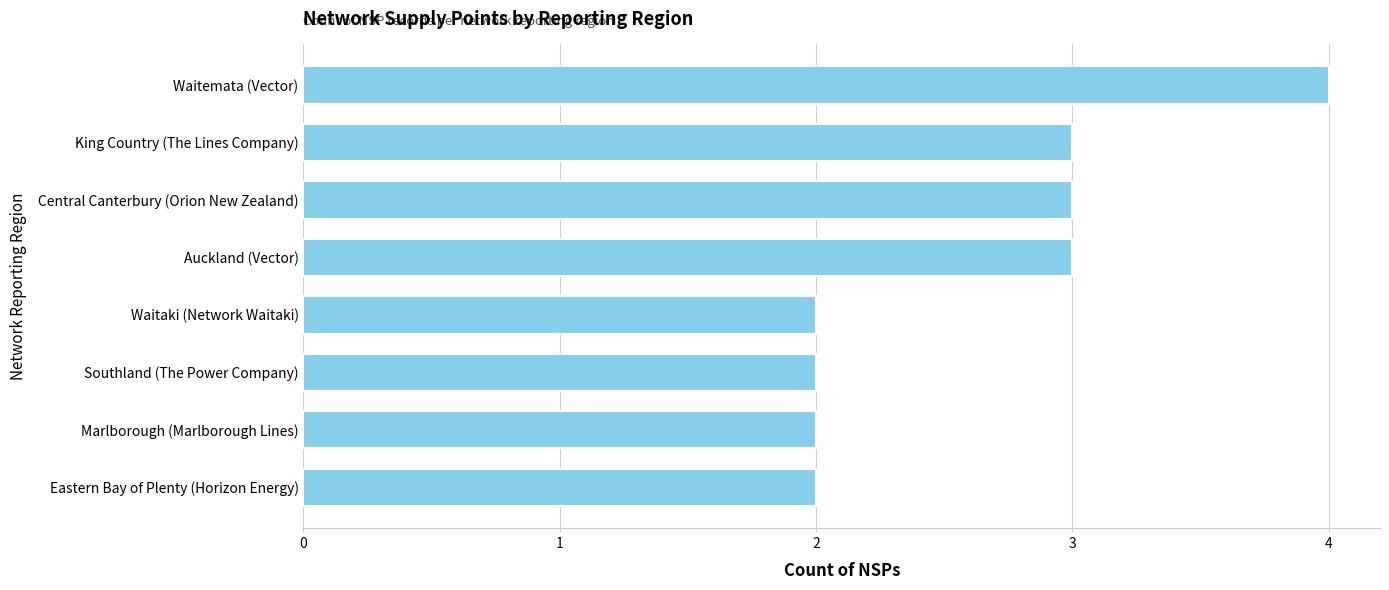

What is the sum of the values at Central Canterbury (Orion New Zealand) and Marlborough (Marlborough Lines)?

5